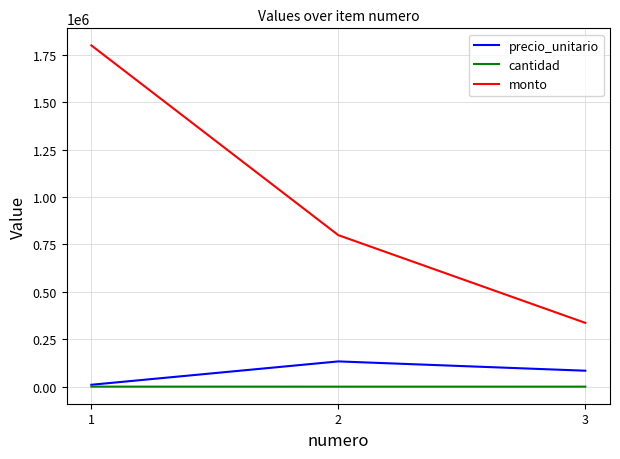

What is the average value of the precio_unitario series?

75770